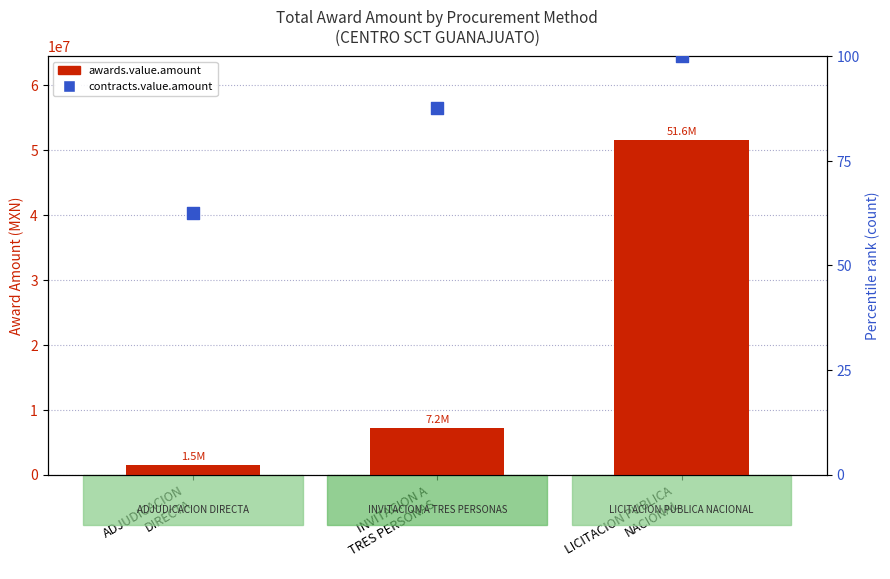

At which category is the sum across all series the highest?

LICITACION PUBLICA
NACIONAL